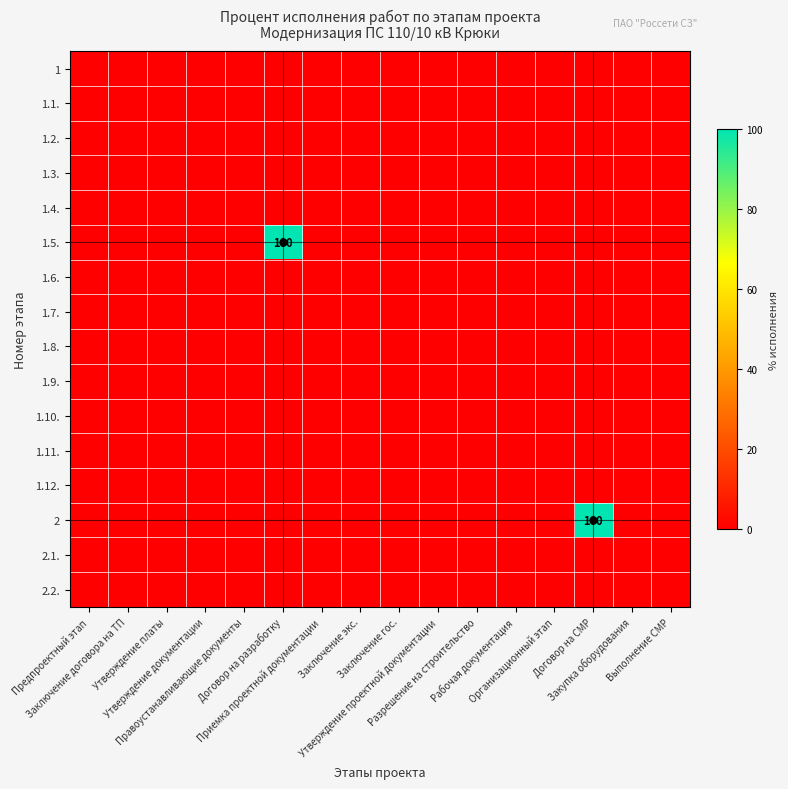

The value of 1.3. at Договор на СМР is 0. True or false?

True